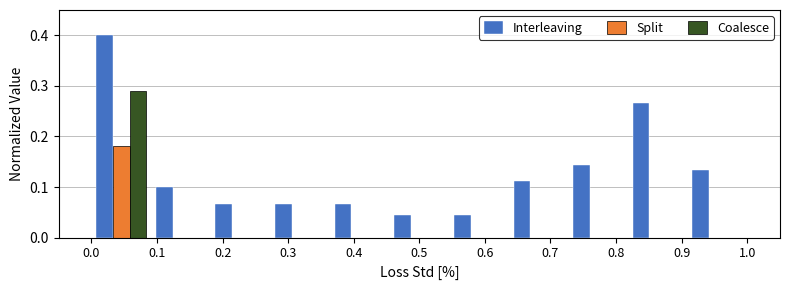

Reading left to right, list every range on the x-axis with the height of the bar of each series over it. Neither the bar edges nor the heights are printed on the chart, so give them approximately, as read against the axes.

0.00 to 0.09: Interleaving=0.40	Split=0.18	Coalesce=0.29
0.09 to 0.18: Interleaving=0.10	Split=0	Coalesce=0
0.18 to 0.27: Interleaving=0.07	Split=0	Coalesce=0
0.27 to 0.36: Interleaving=0.07	Split=0	Coalesce=0
0.36 to 0.45: Interleaving=0.07	Split=0	Coalesce=0
0.45 to 0.55: Interleaving=0.04	Split=0	Coalesce=0
0.55 to 0.64: Interleaving=0.04	Split=0	Coalesce=0
0.64 to 0.73: Interleaving=0.11	Split=0	Coalesce=0
0.73 to 0.82: Interleaving=0.14	Split=0	Coalesce=0
0.82 to 0.91: Interleaving=0.27	Split=0	Coalesce=0
0.91 to 1.00: Interleaving=0.13	Split=0	Coalesce=0